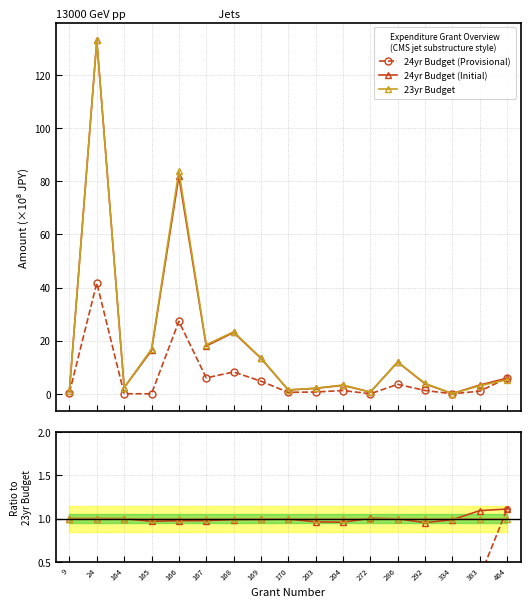

What is the difference between the highest and lowest values at 9?

0.6